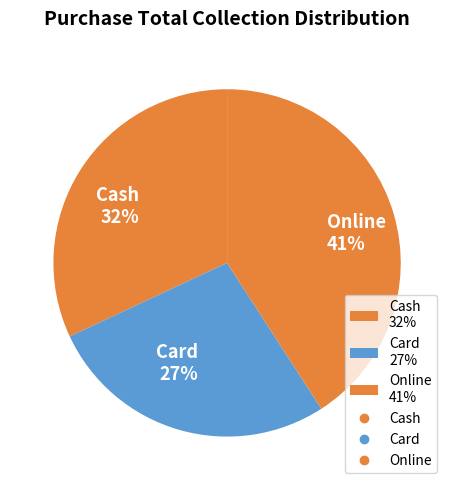

Do Online and Card together represent more than half of the pie?

Yes